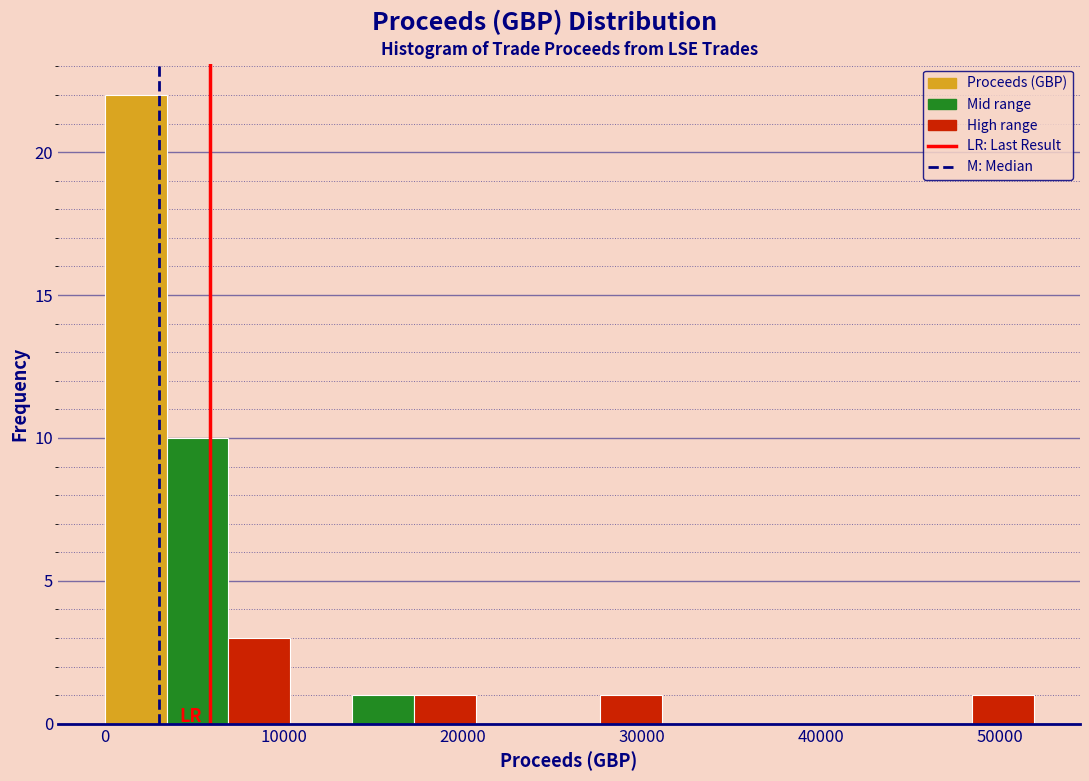

Read against the x-axis, roughly where is the centre of the tallest bar?

2000